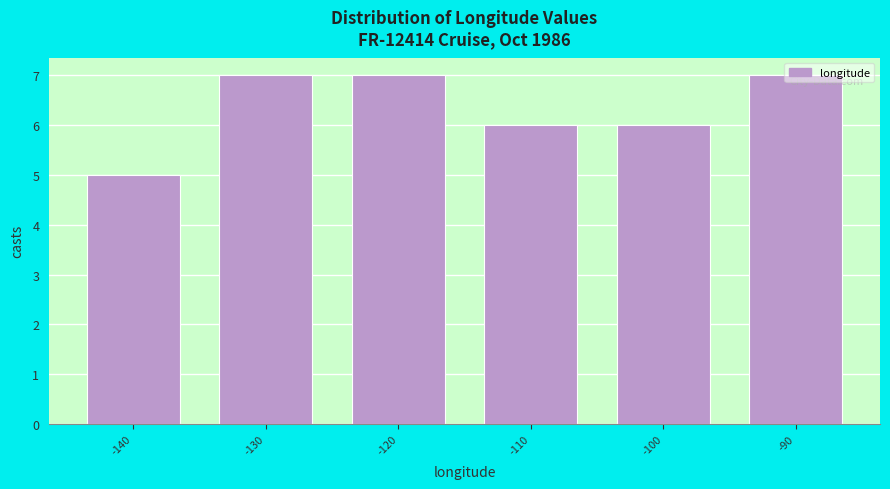

How tall is the bar that spans -95 to -85 on the x-axis? The values are not printed on the chart, so give them approximately, as read against the axis.

7